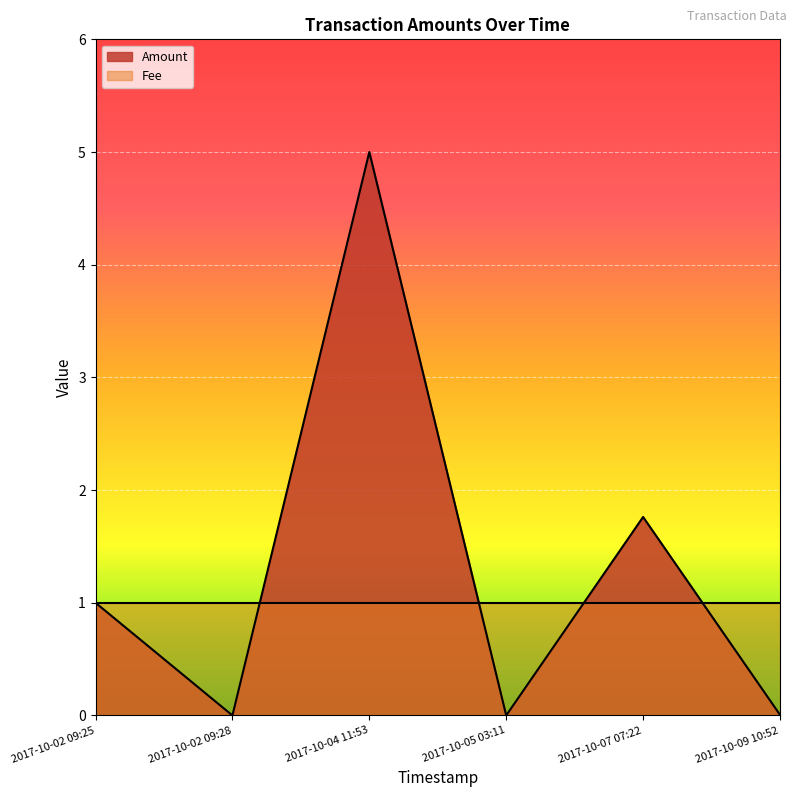

True or false: Amount and Fee intersect in this chart.

True